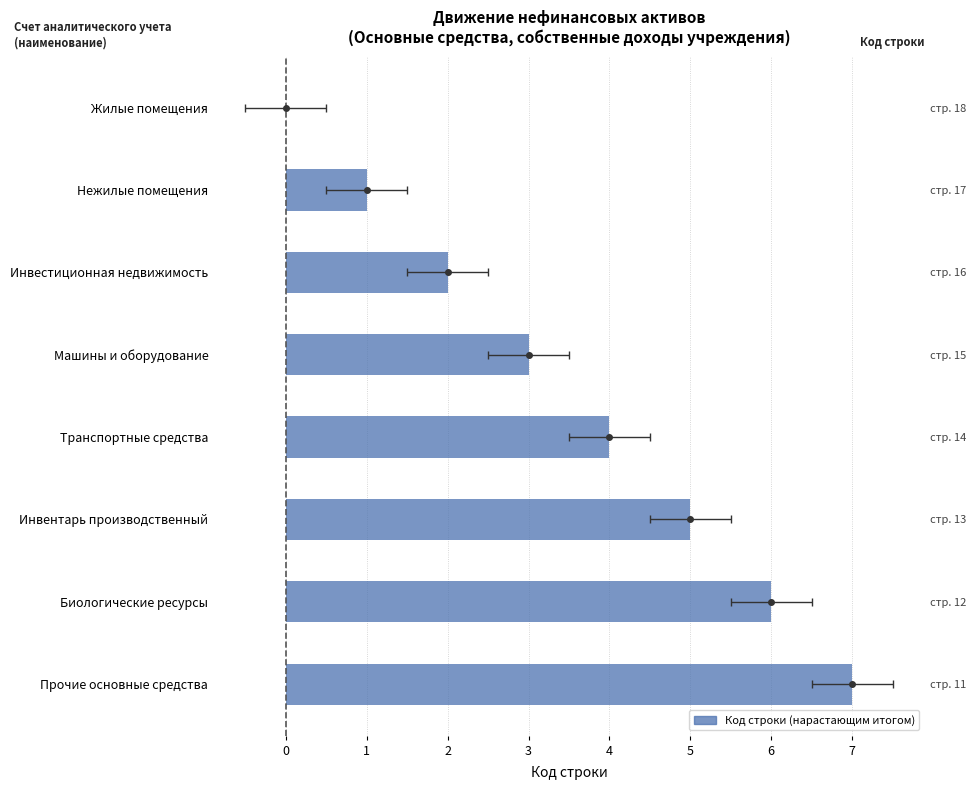

What is the sum of the Код строки values at Жилые помещения and Нежилые помещения?

1